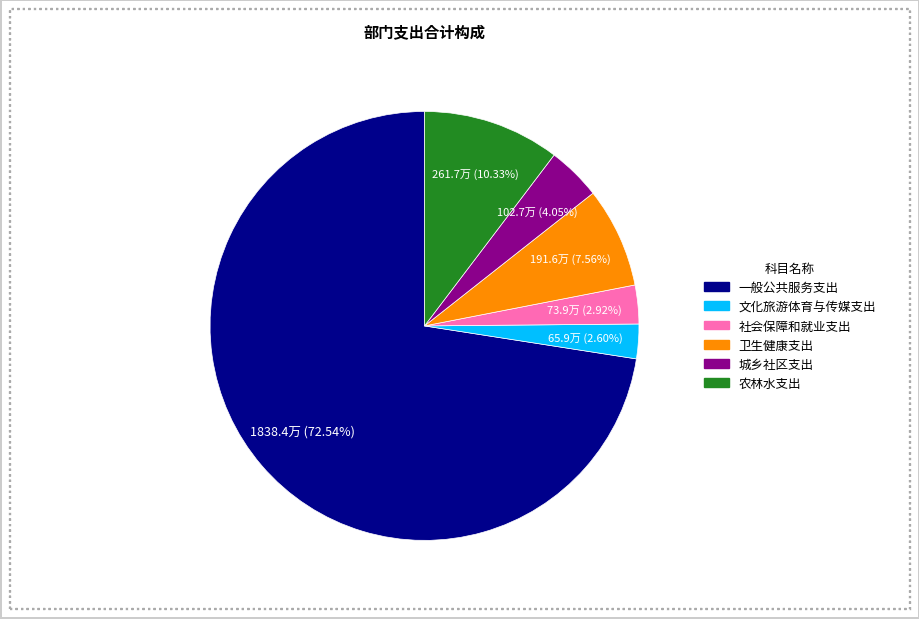

Which category has the biggest portion of the pie?

一般公共服务支出